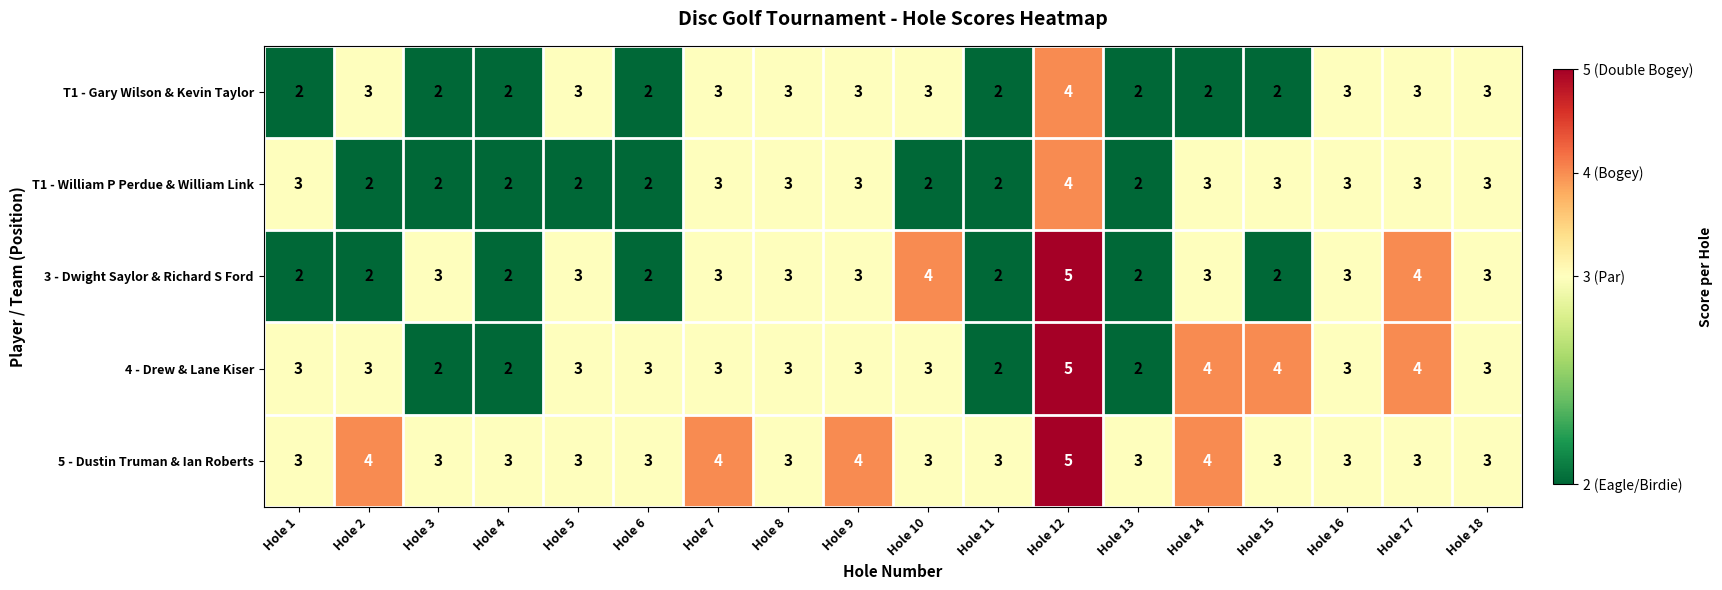

What is the minimum value shown in the chart?

2